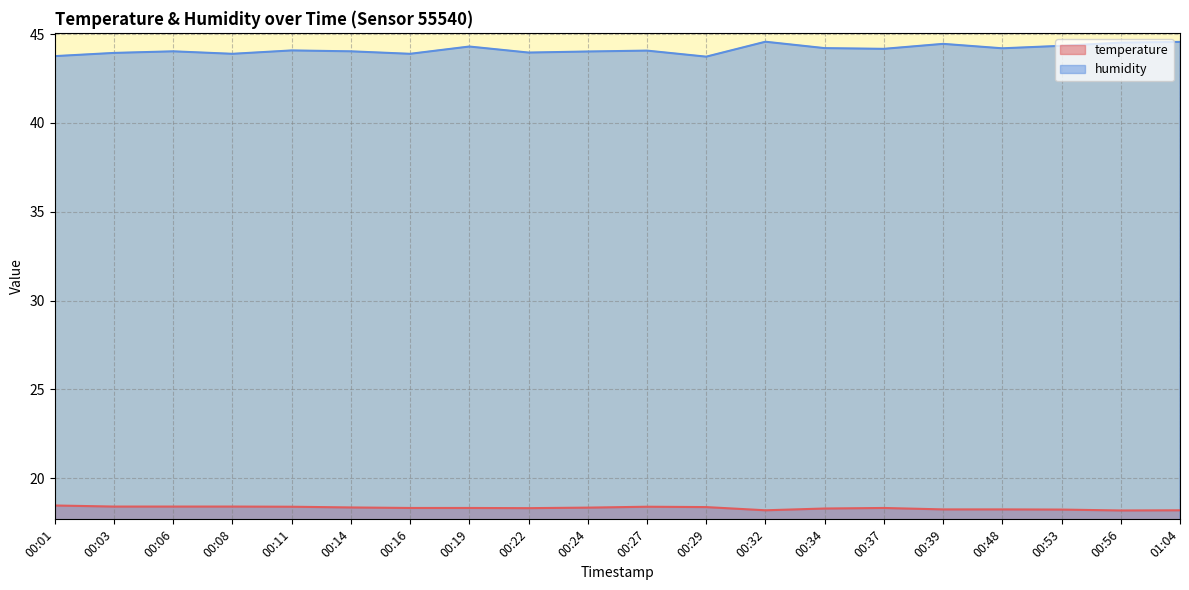

Rank the categories by humidity value from highest to lowest.

00:32, 01:04, 00:56, 00:39, 00:53, 00:19, 00:34, 00:48, 00:37, 00:11, 00:27, 00:06, 00:14, 00:24, 00:22, 00:03, 00:08, 00:16, 00:01, 00:29